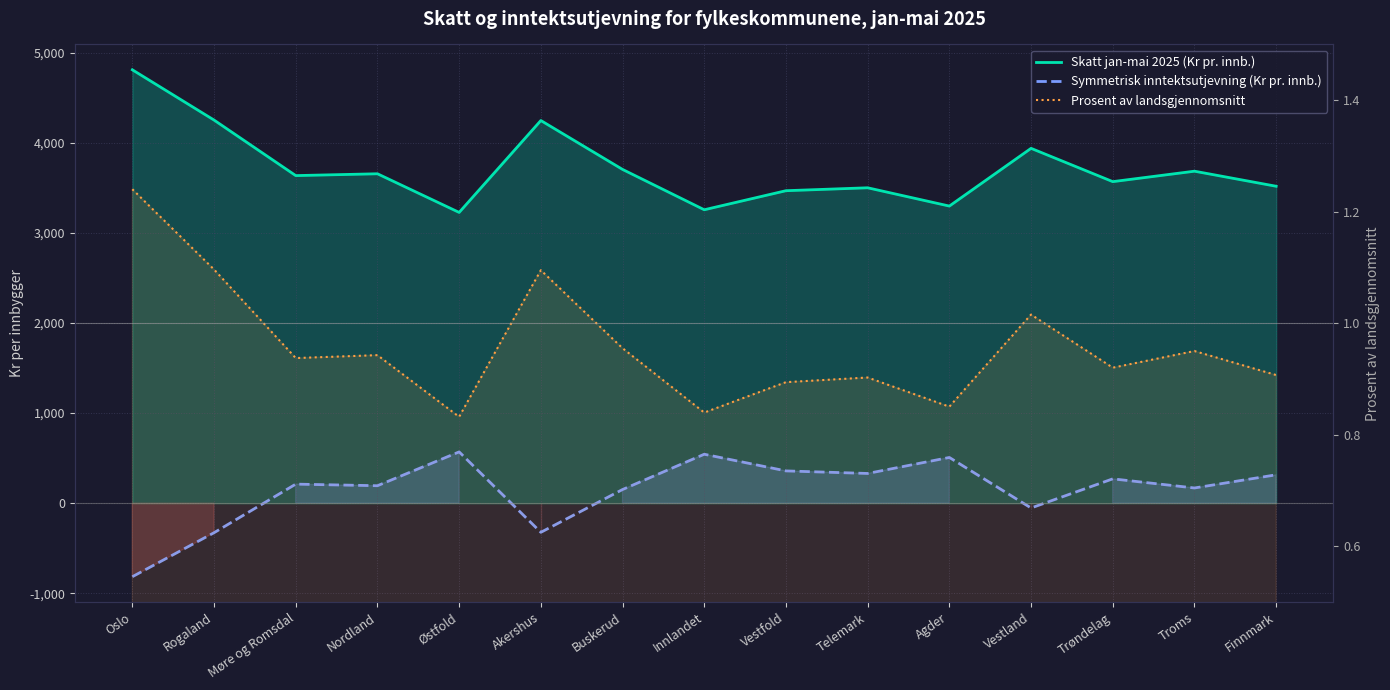

The value of Skatt jan-mai 2025 (Kr pr. innb.) at Oslo is 4811.5. True or false?

True